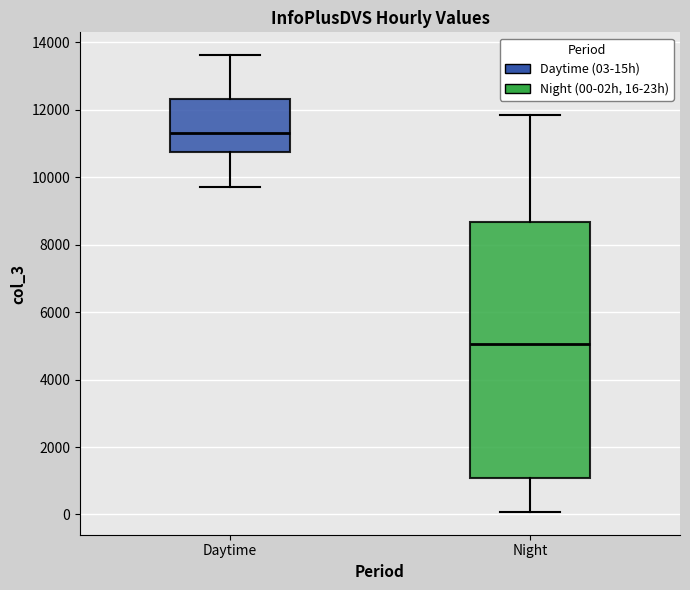

Which box has the lowest median line?

Night